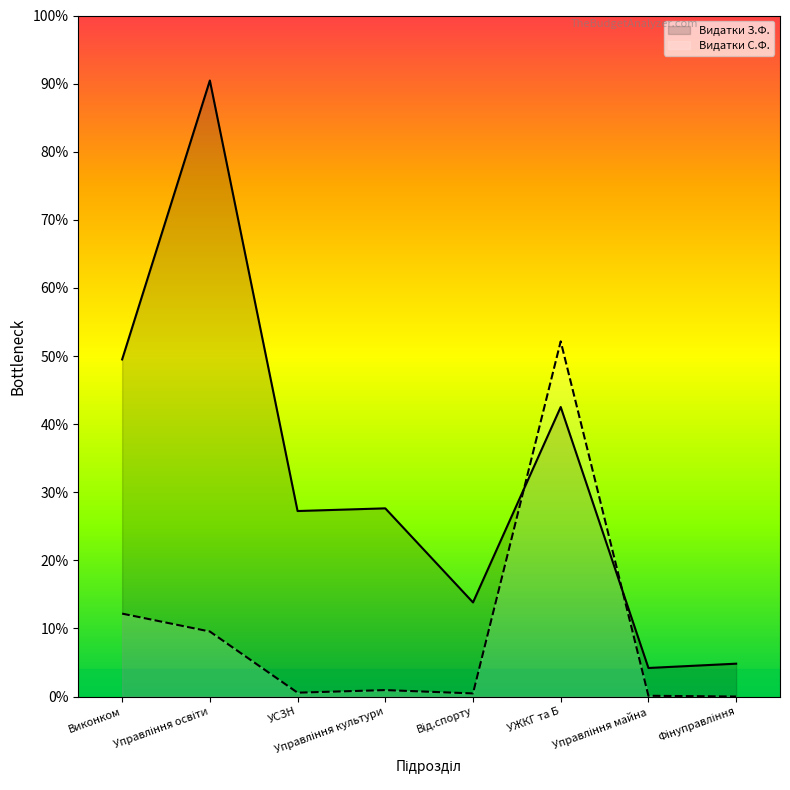

Which series has the largest total across all categories?

Видатки З.Ф.